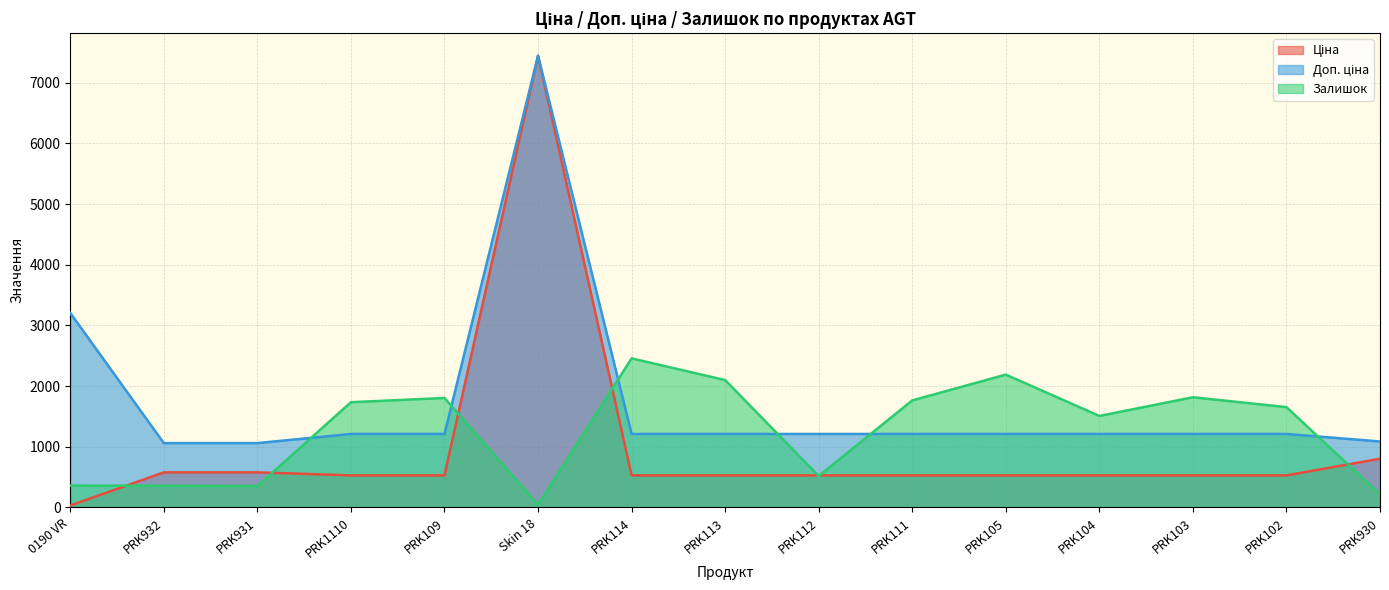

Between PRK104 and PRK112, which is larger?

PRK104